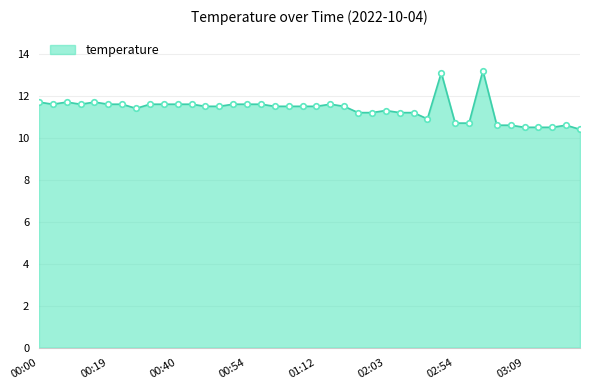

True or false: there are more than 1 points higher than both neighbors.

True